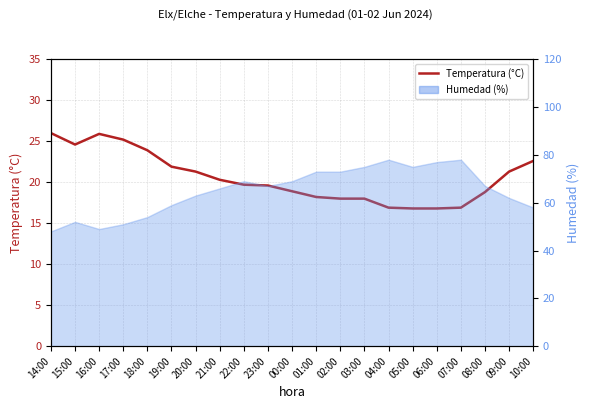

Rank the categories by value from lowest to highest.

05:00, 06:00, 04:00, 07:00, 02:00, 03:00, 01:00, 08:00, 00:00, 23:00, 22:00, 21:00, 20:00, 09:00, 19:00, 10:00, 18:00, 15:00, 17:00, 16:00, 14:00